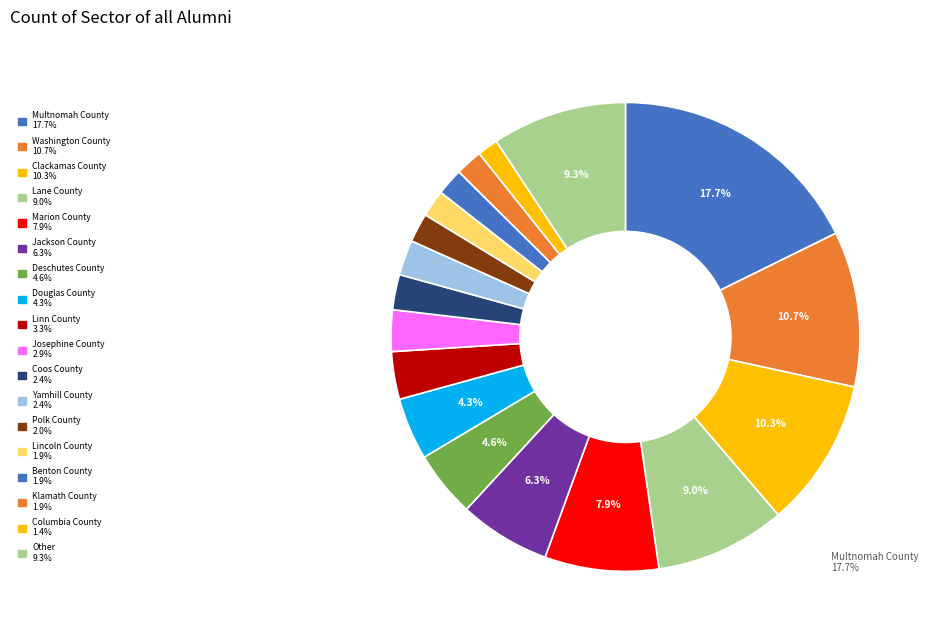

Count the number of slices in the pie.

18